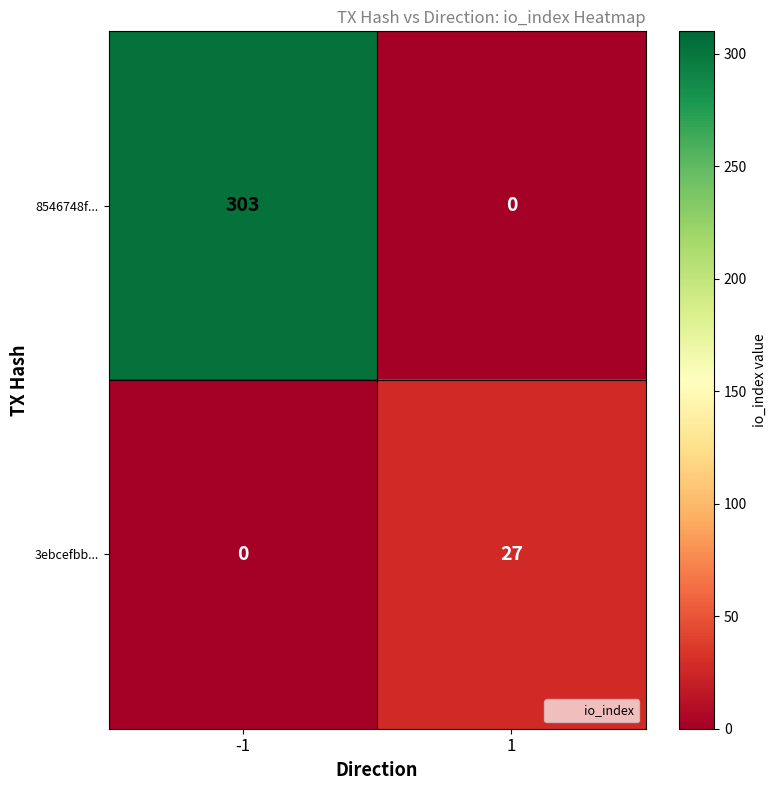

What is the greatest value displayed?

303